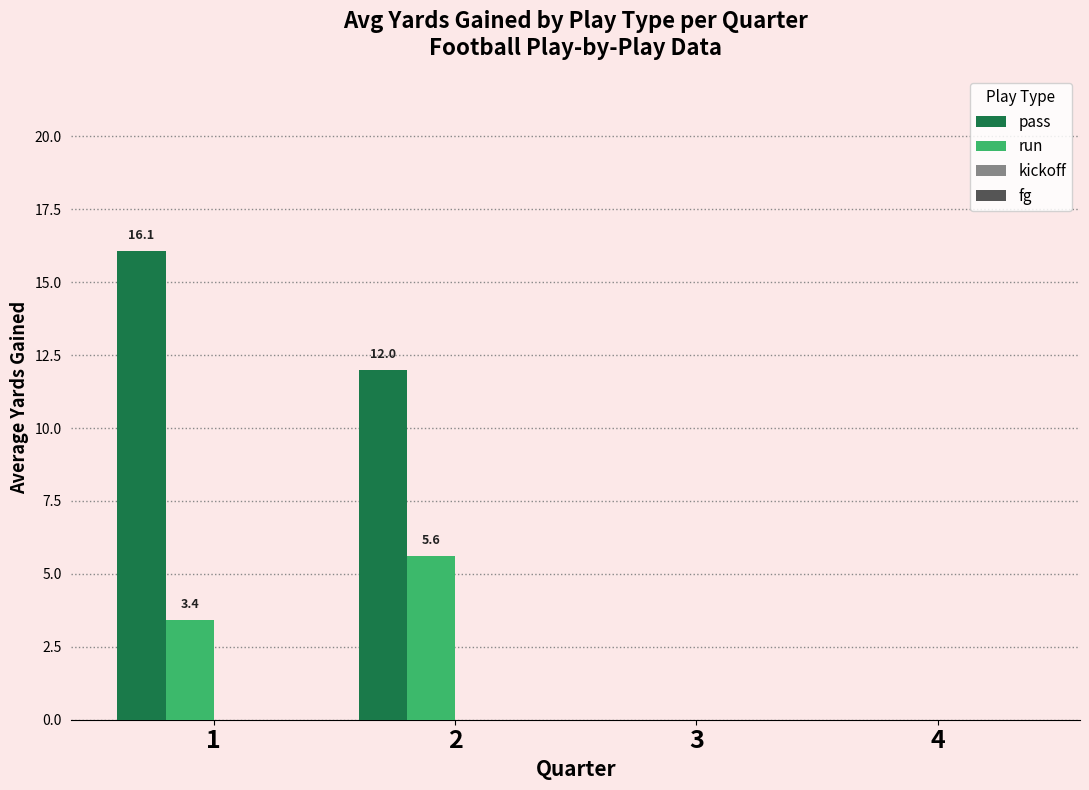

What is the sum of all run values?

9.1